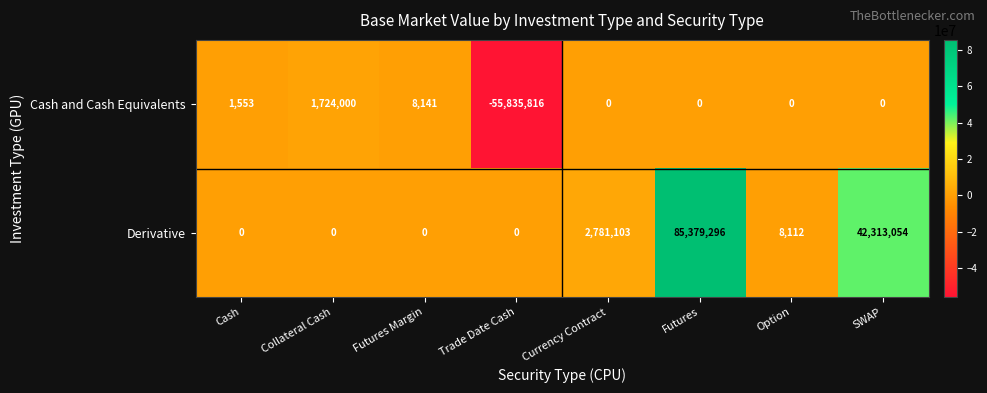

What is the total value across all series at Trade Date Cash?

-55835816